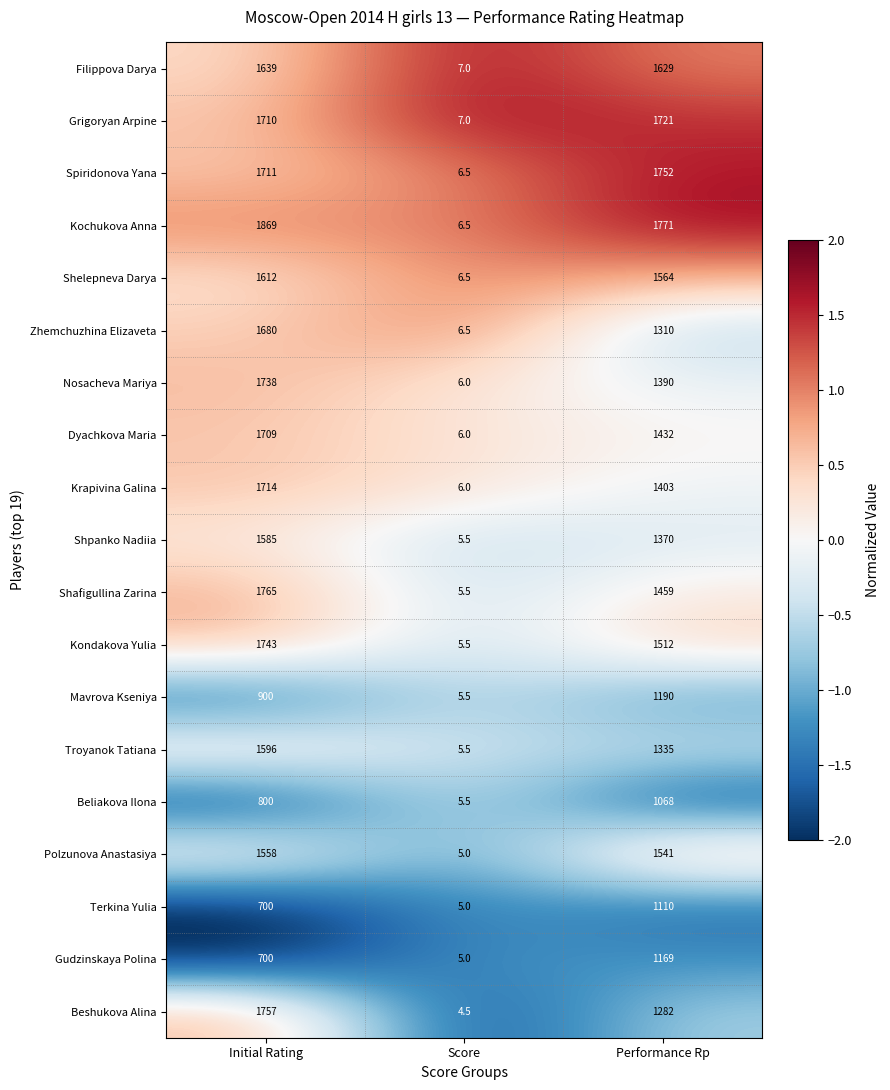

What is the sum of the Kondakova Yulia values at Initial Rating and Performance Rp?

3255.0